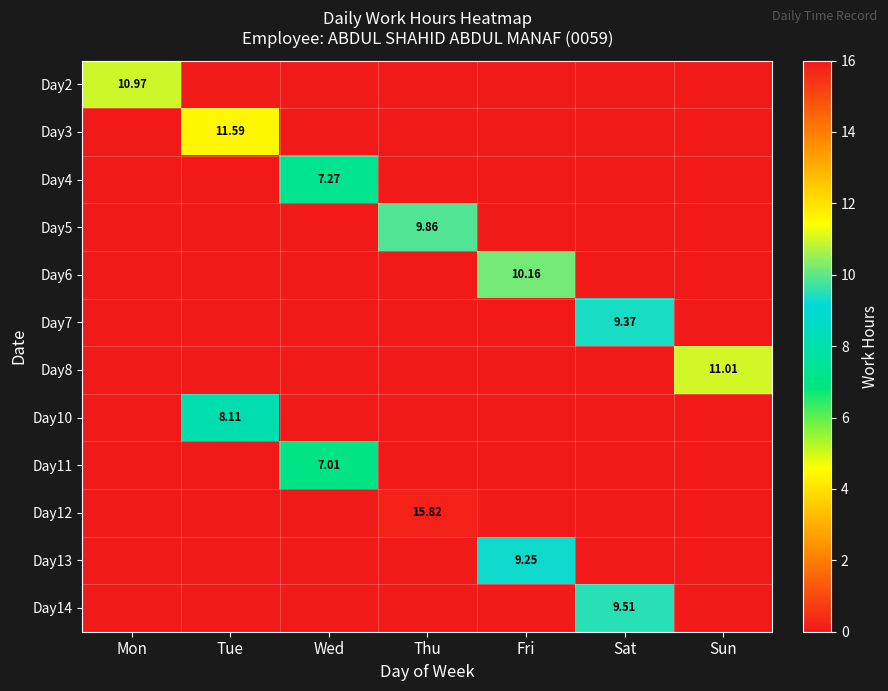

Between Mon and Sat, which series saw the biggest shift?

Day2